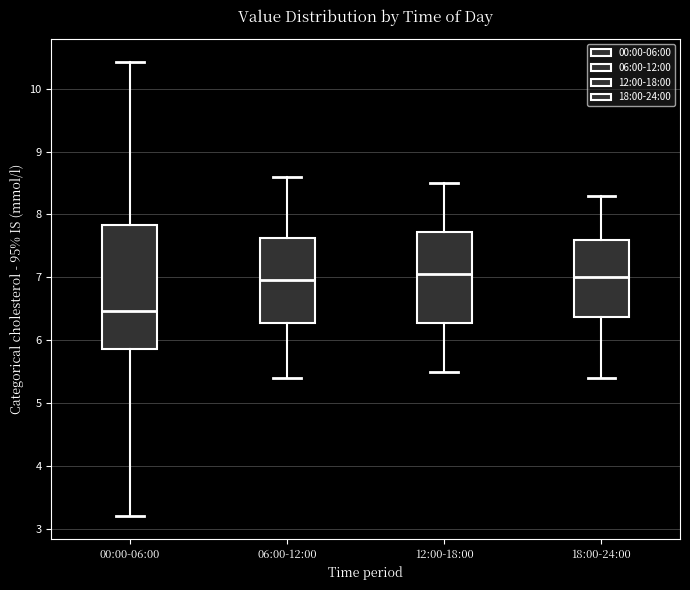

Comparing the boxes themselves (not the whiskers), which one is the tallest?

00:00-06:00